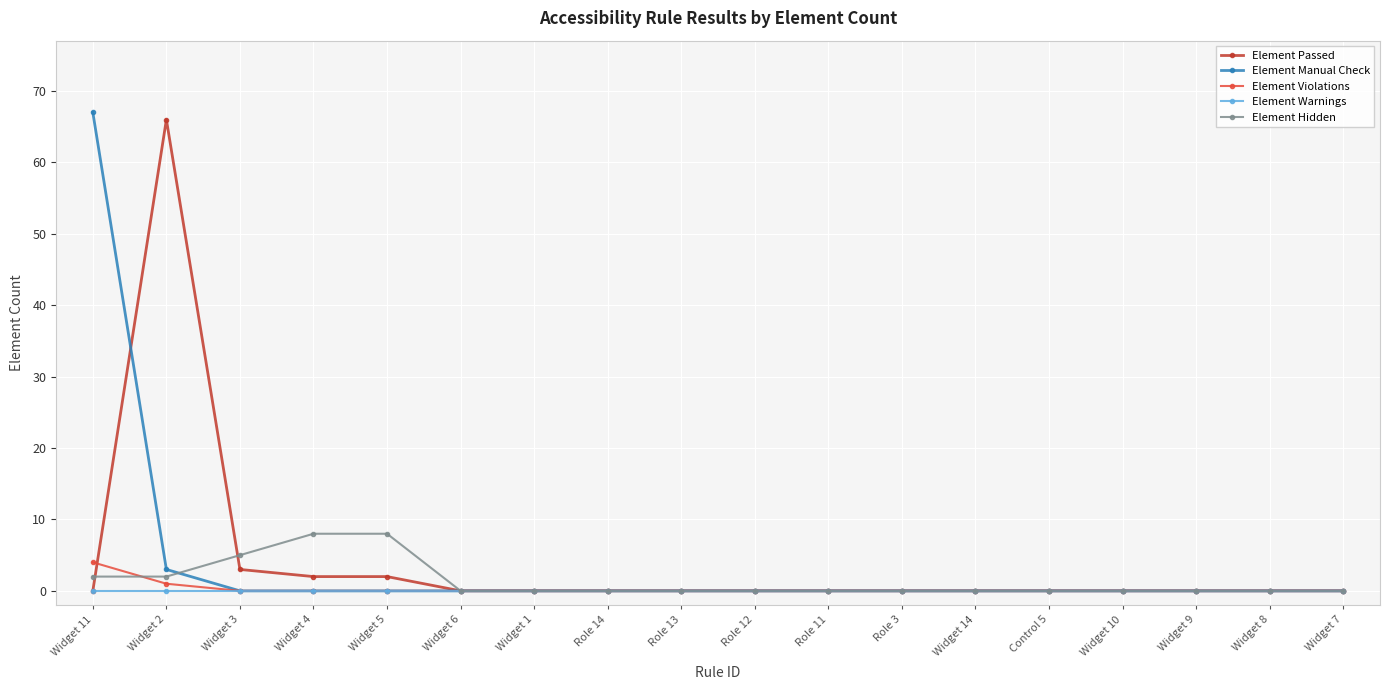

What is the label of the 1st point from the left?

Widget 11